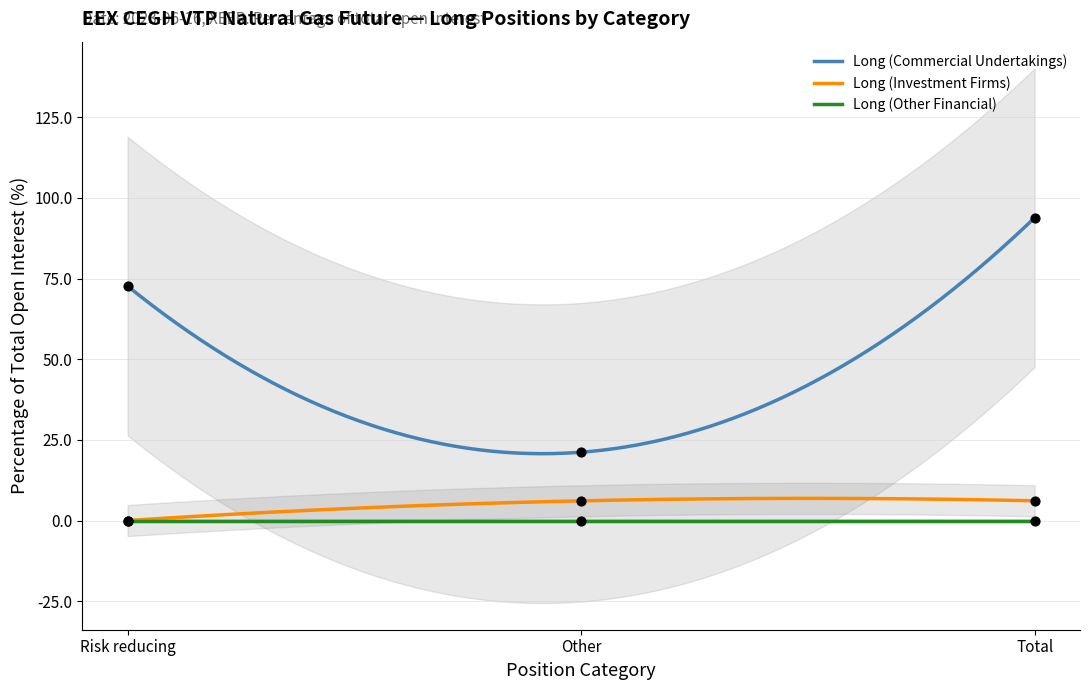

Which series has the largest Y range (max minus min)?

Long (Commercial Undertakings)